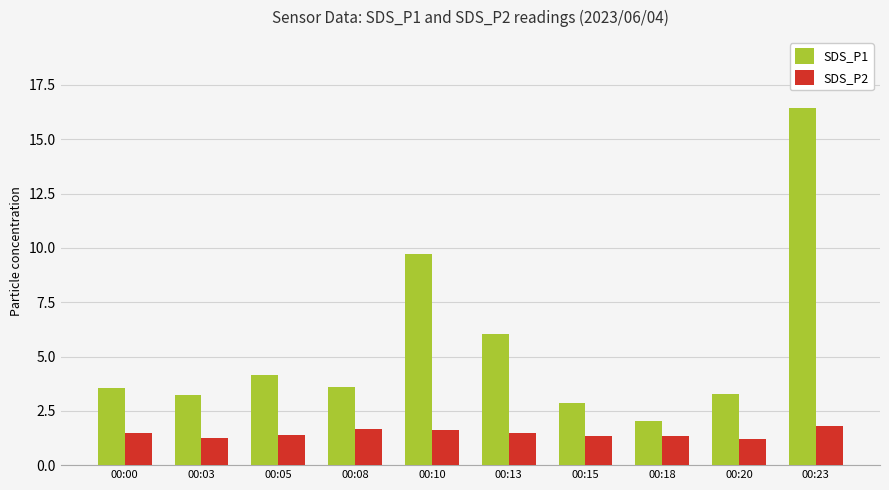

The value of SDS_P2 at 00:13 is 1.5. True or false?

True